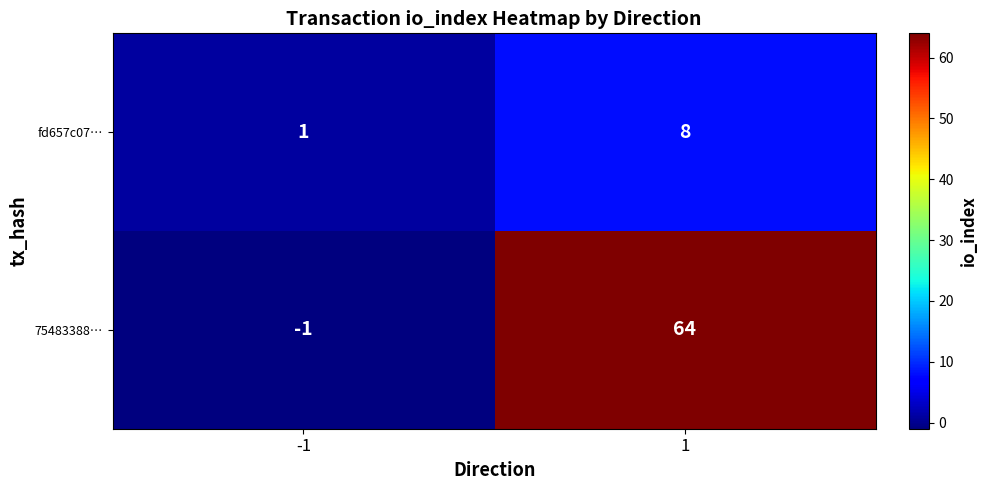

Which series has the largest range (max minus min)?

75483388…